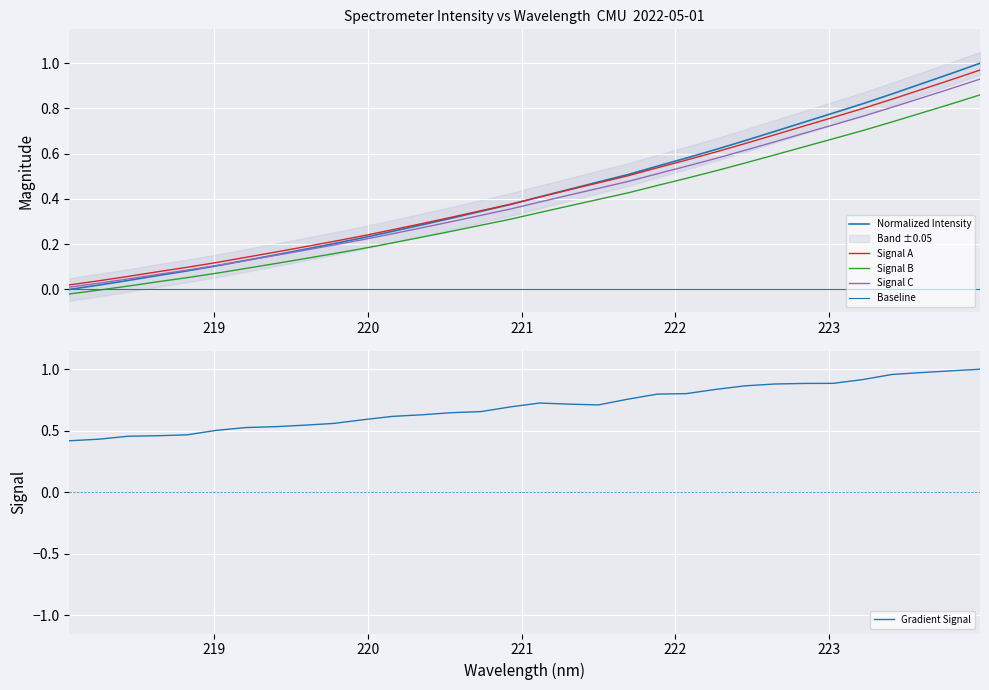

What is the sum of all values?

13.0